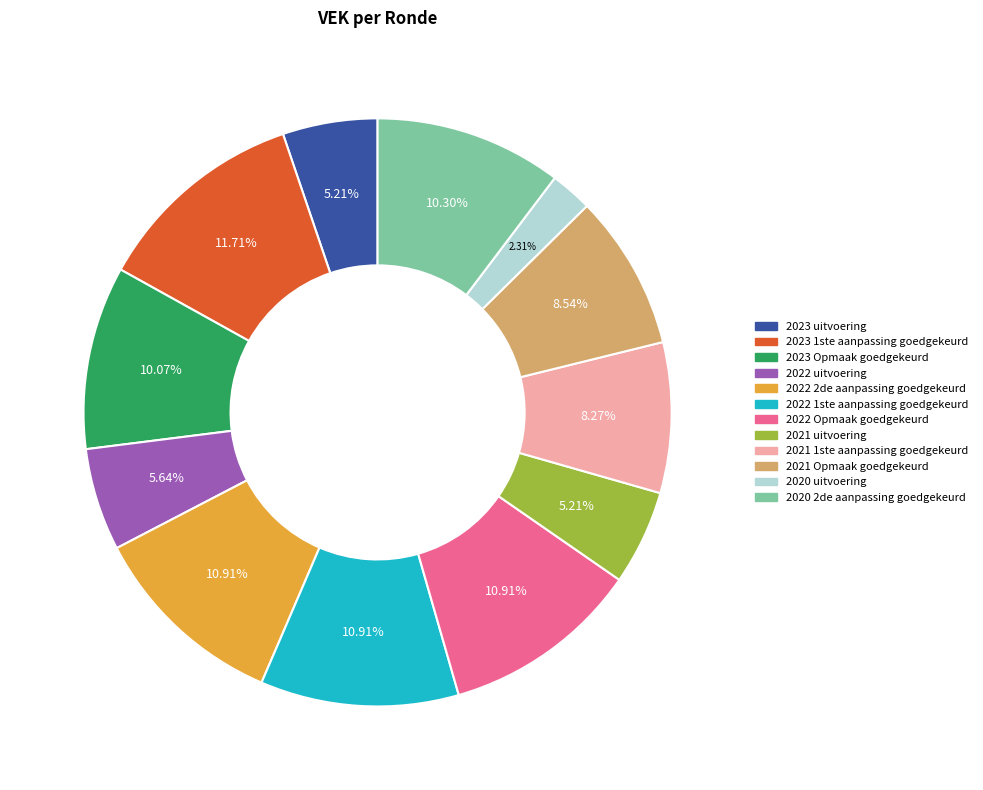

To the nearest percent, what is the difference between the 2020 uitvoering and 2021 Opmaak goedgekeurd slice percentages?

6%